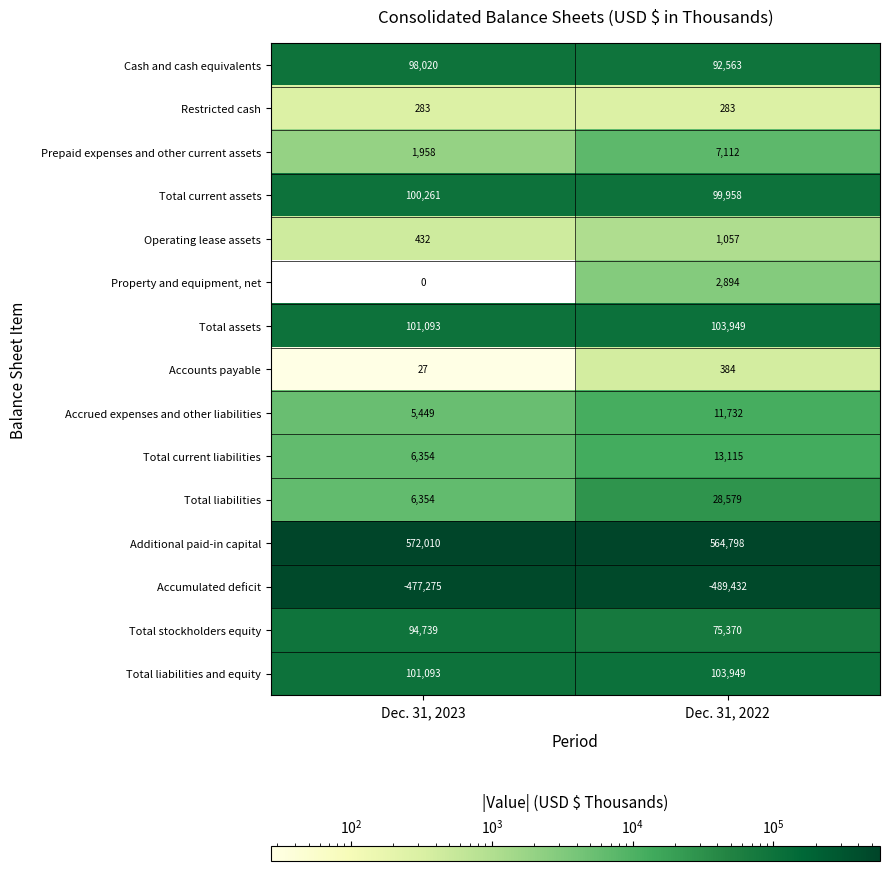

Count the number of data series in this chart.

15